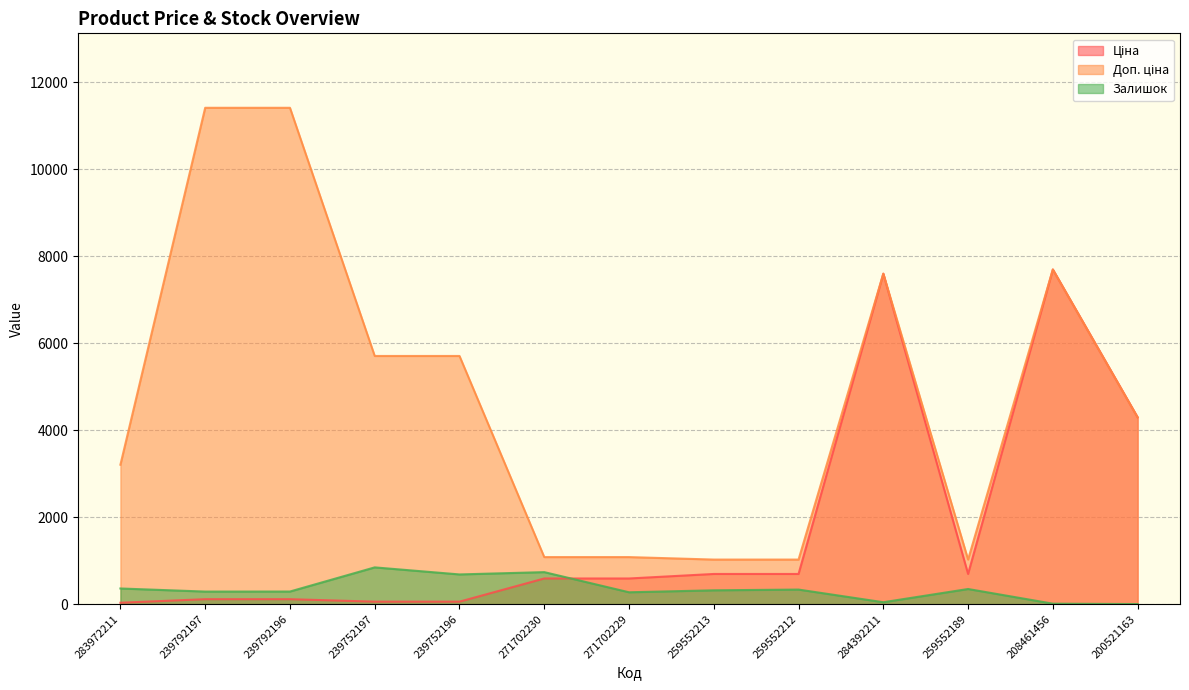

Count the number of data series in this chart.

3